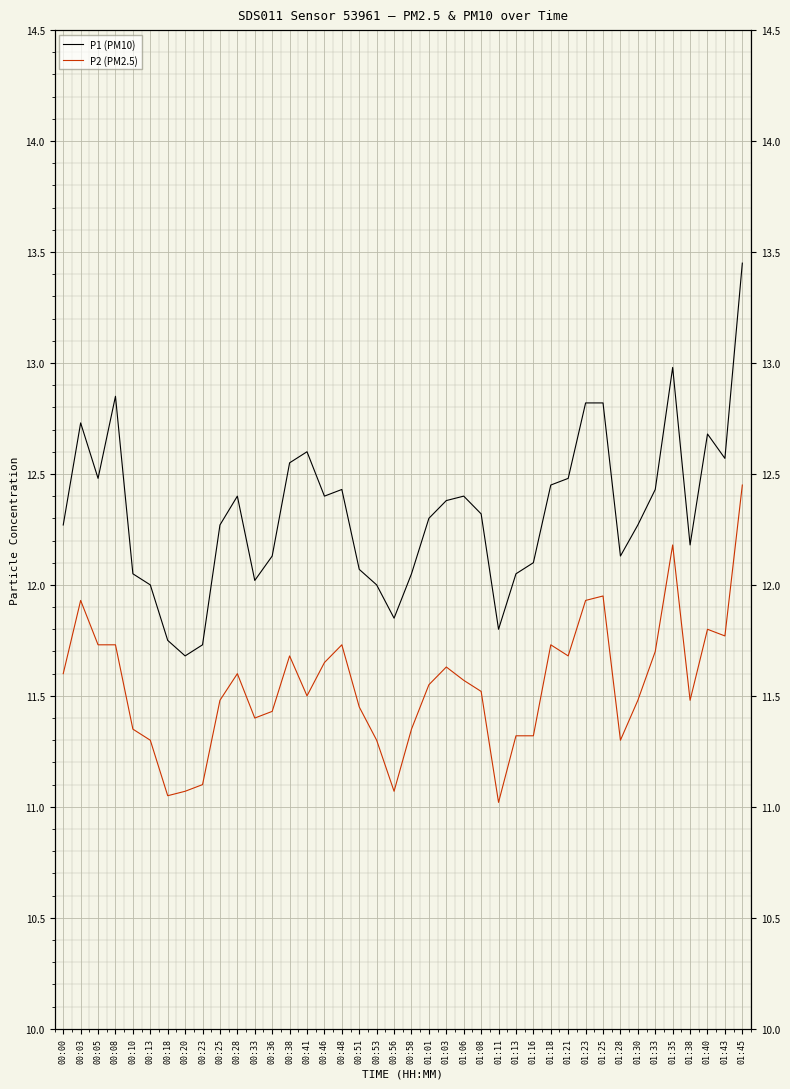

Between 01:18 and 01:25, which series saw the biggest shift?

P1 (PM10)